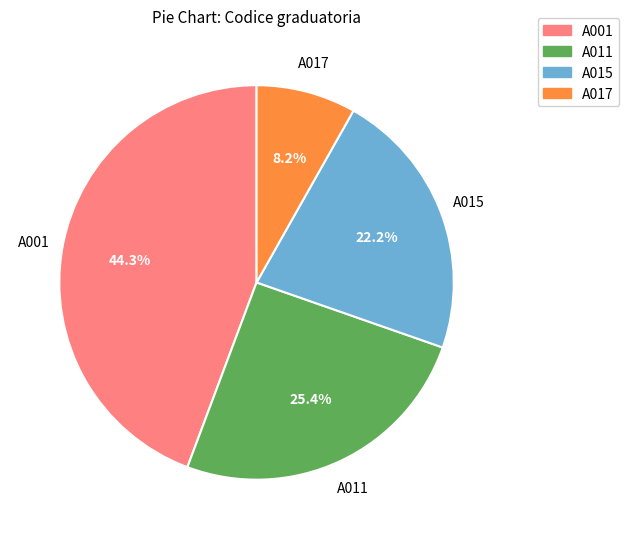

What is the largest slice in the pie chart?

A001